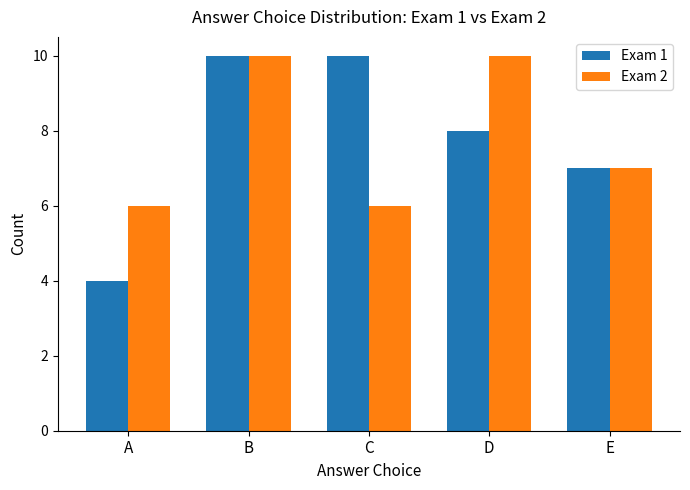

What is the difference between the Exam 1 values at A and E?

3